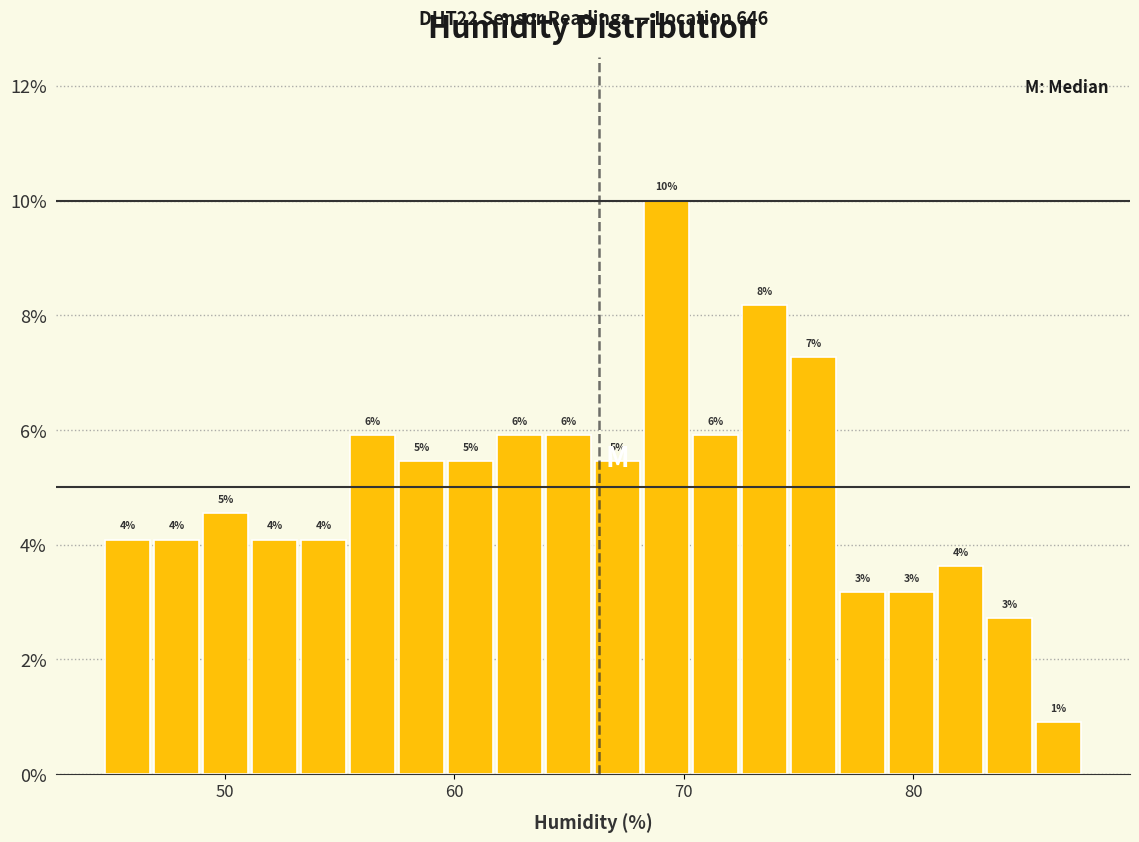

Read against the x-axis, roughly where is the centre of the tallest bar?

69